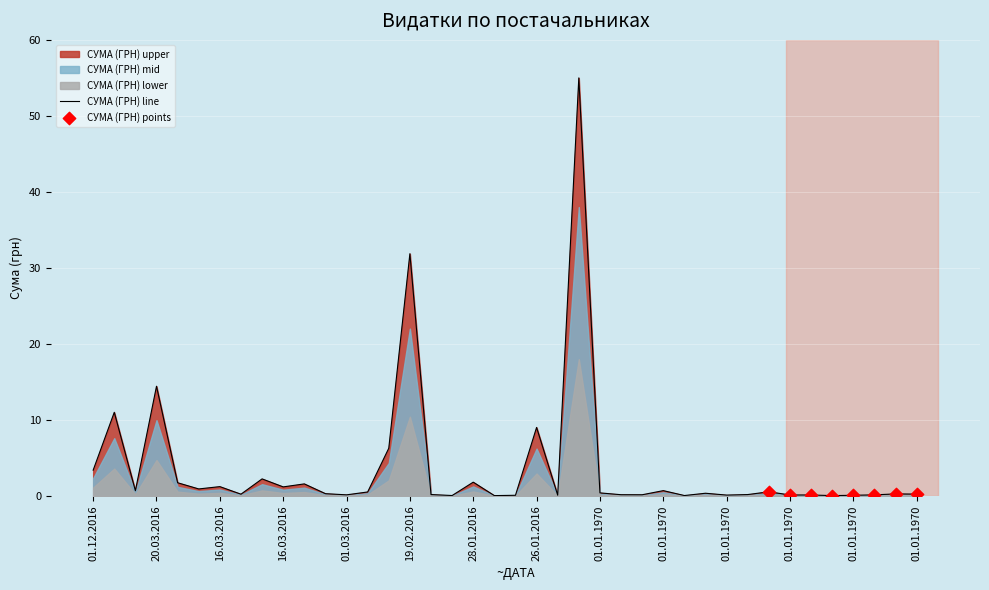

What is the ratio of the value at 26.01.2016 to the value at 20.03.2016?

0.6